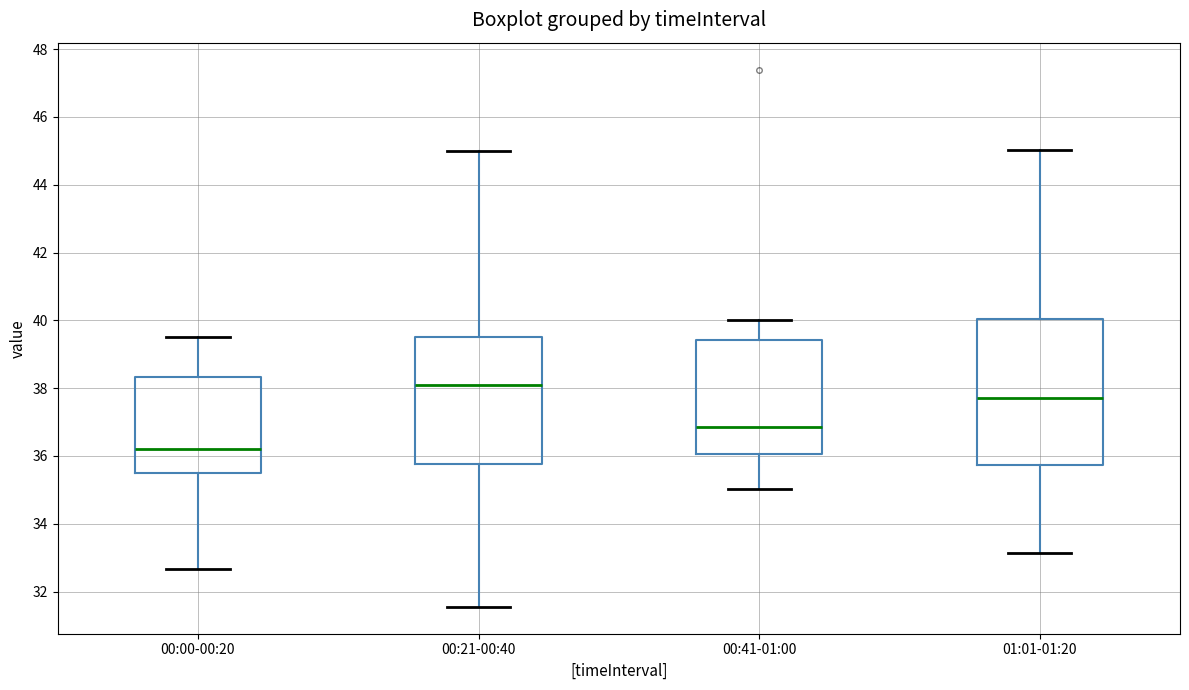

Where does the median line of the box for 00:00-00:20 sit on the y-axis? The values are not printed on the chart, so give them approximately, as read against the axis.

36.2